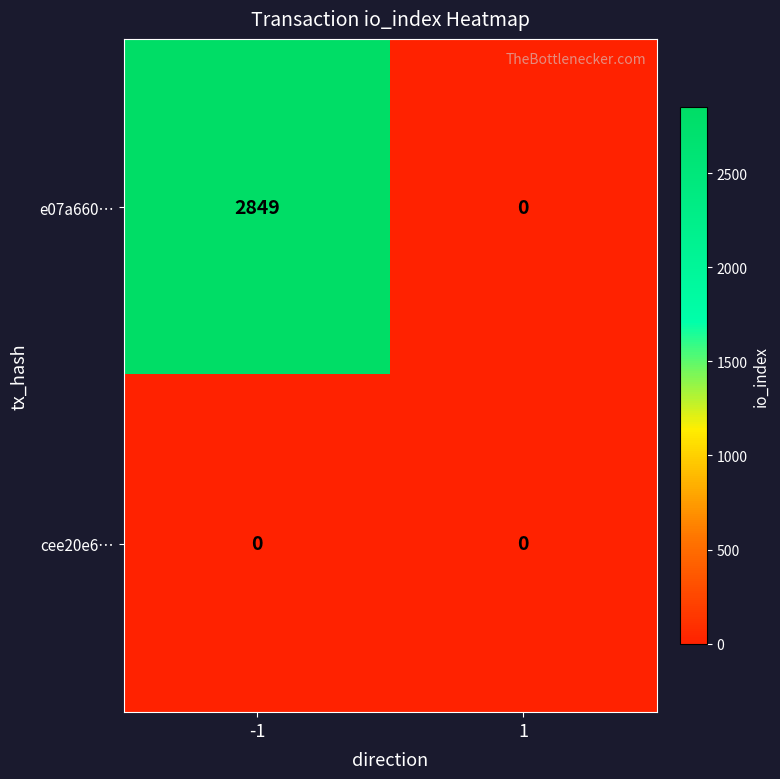

Reading right to left, what are all the values shown in this chart?

e07a660…: 0	2849
cee20e6…: 0	0